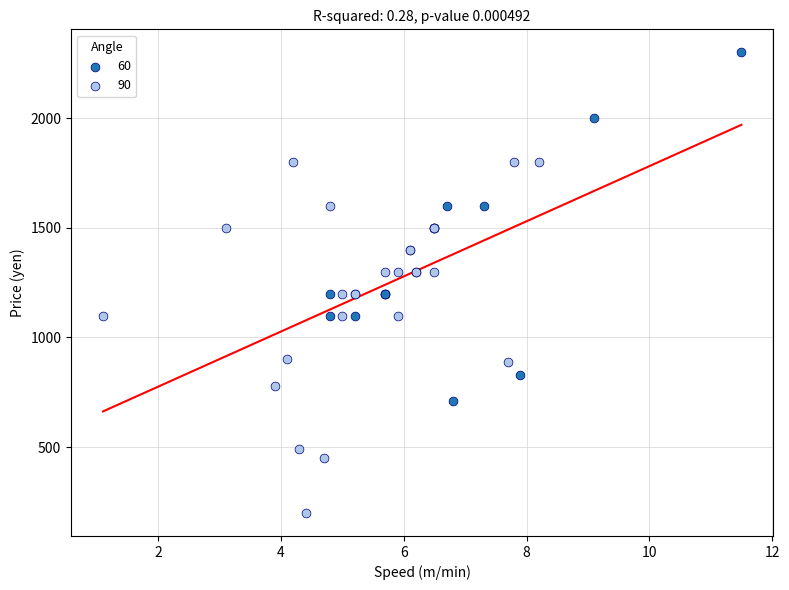

Which series contains the highest Y value?

60